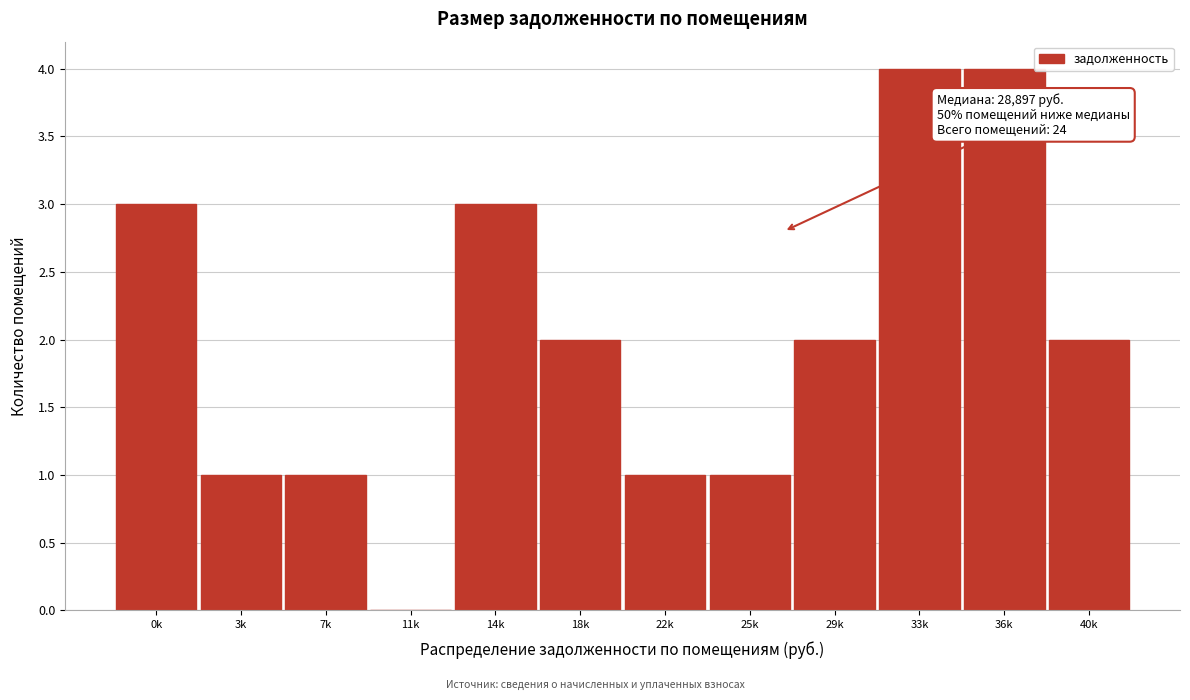

Reading left to right, list all the values displayed in this chart.

0k=3	3k=1	7k=1	11k=0	14k=3	18k=2	22k=1	25k=1	29k=2	33k=4	36k=4	40k=2